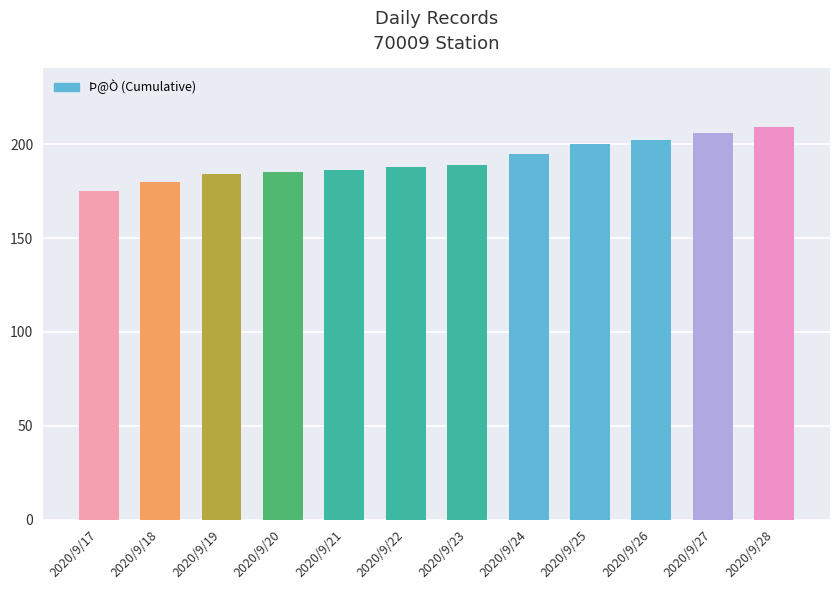

What is the sum of the values at 2020/9/23 and 2020/9/20?

374